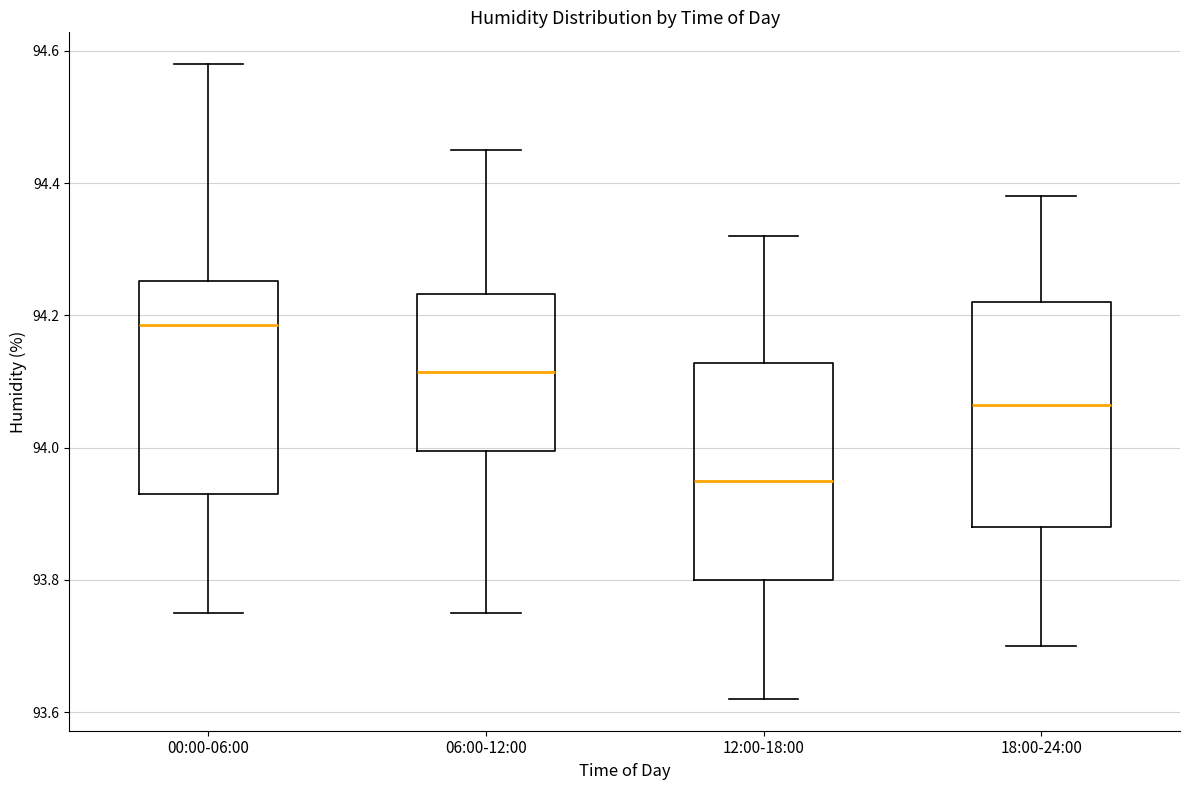

Where does the upper whisker of the box for 00:00-06:00 end on the y-axis? The values are not printed on the chart, so give them approximately, as read against the axis.

94.58